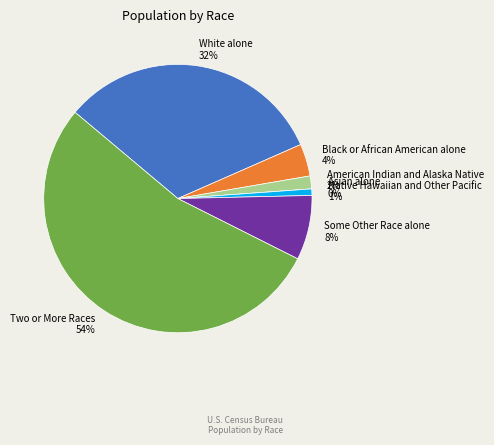

To the nearest percent, what is the average slice percentage?

14%